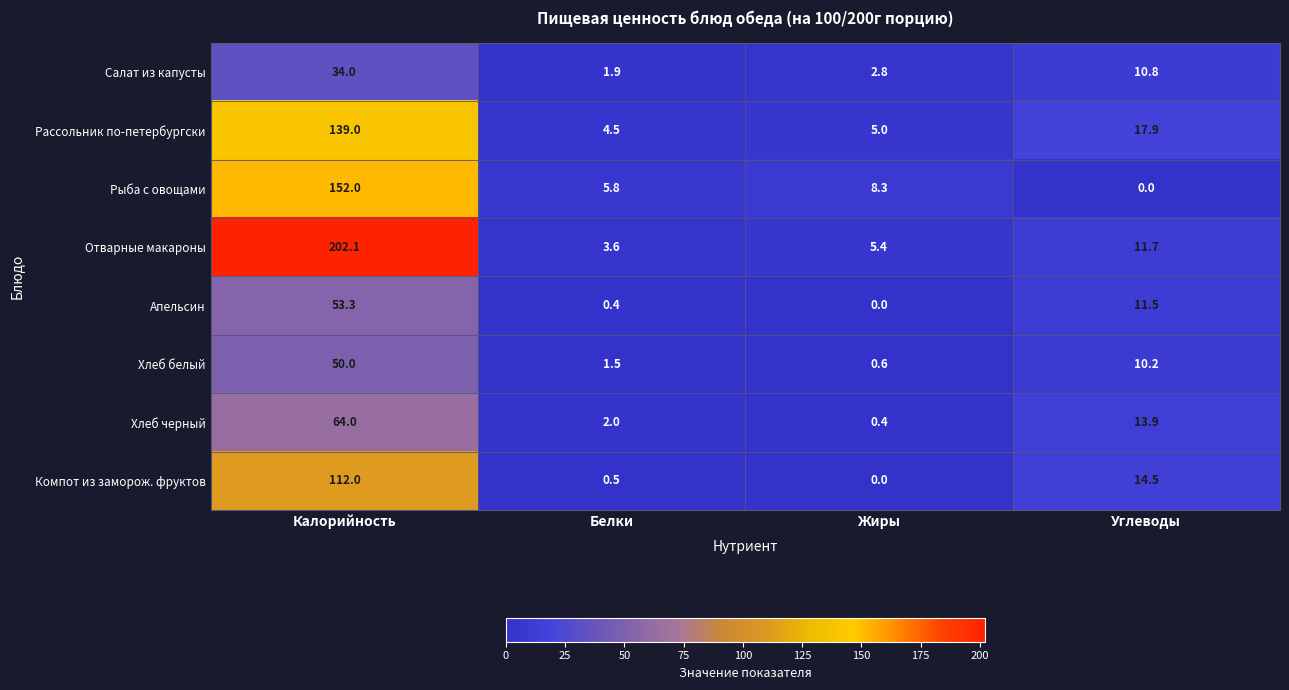

What is the difference between the second highest and minimum values in the Апельсин series?

11.5